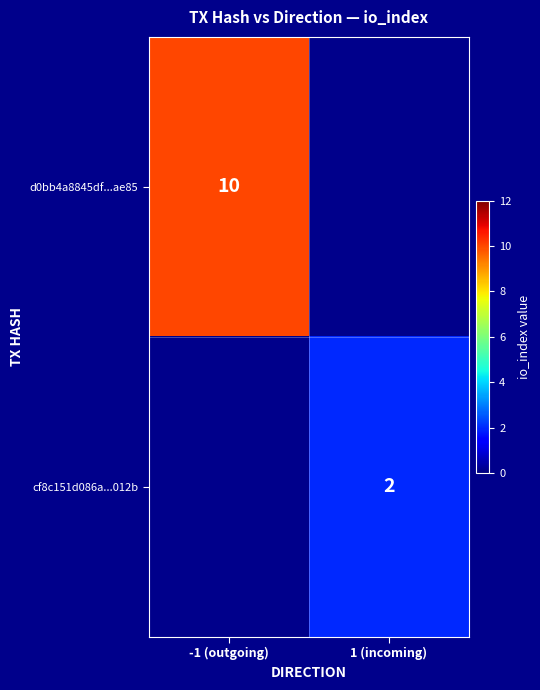

Is the value of cf8c151d086a...012b at 1 (incoming) greater than the value of d0bb4a8845df...ae85 at -1 (outgoing)?

No